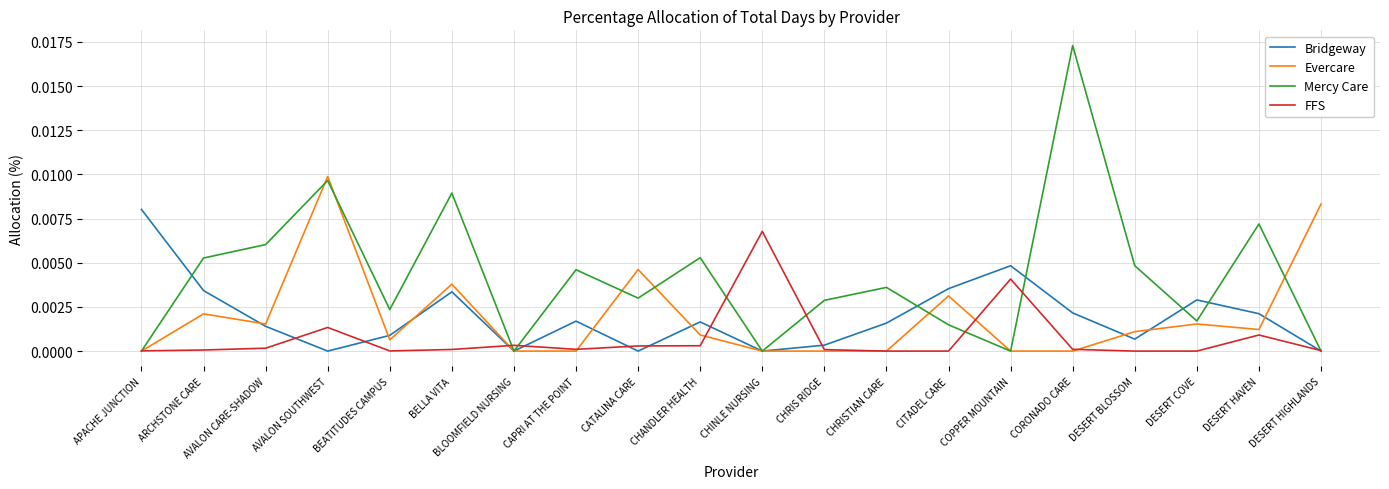

The value of FFS at CHANDLER HEALTH is 0.0. True or false?

True